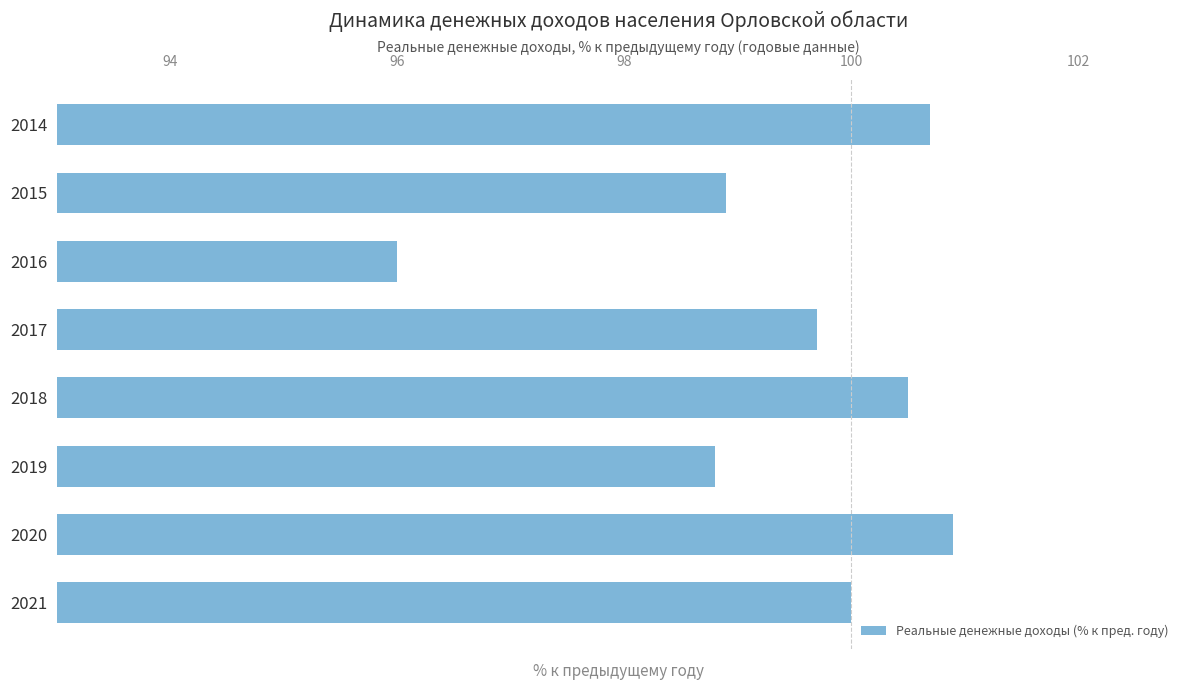

What is the change in value from 2014 to 2017?

-1.0